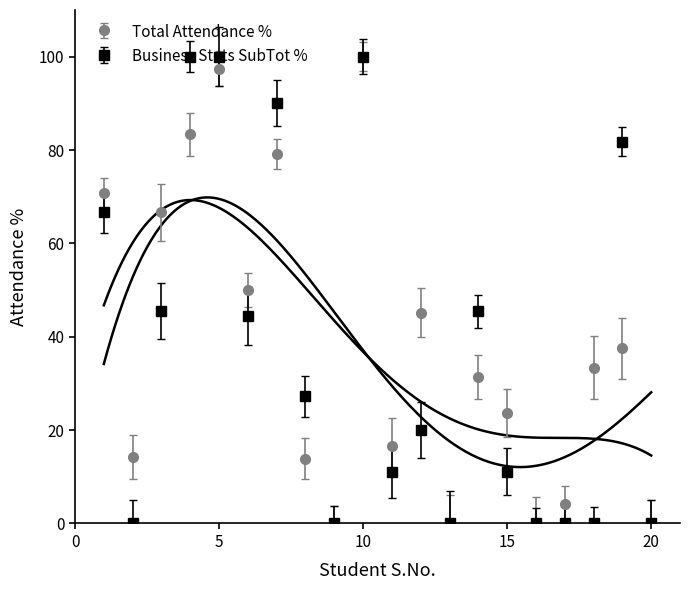

How many values in Business Stats SubTot % are above zero?

13